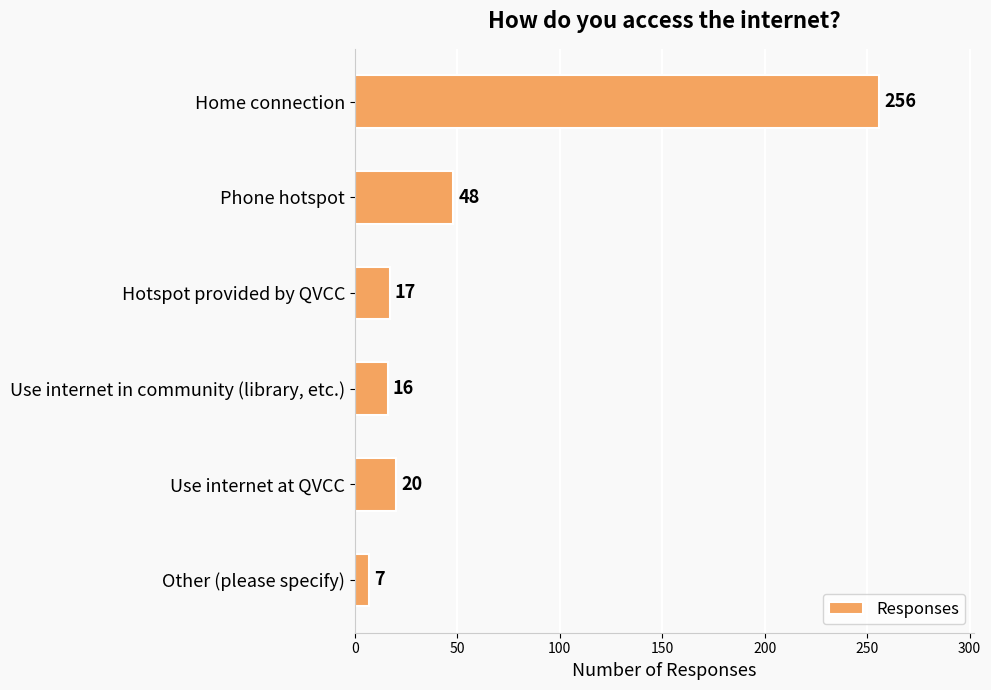

What is the average value?

61